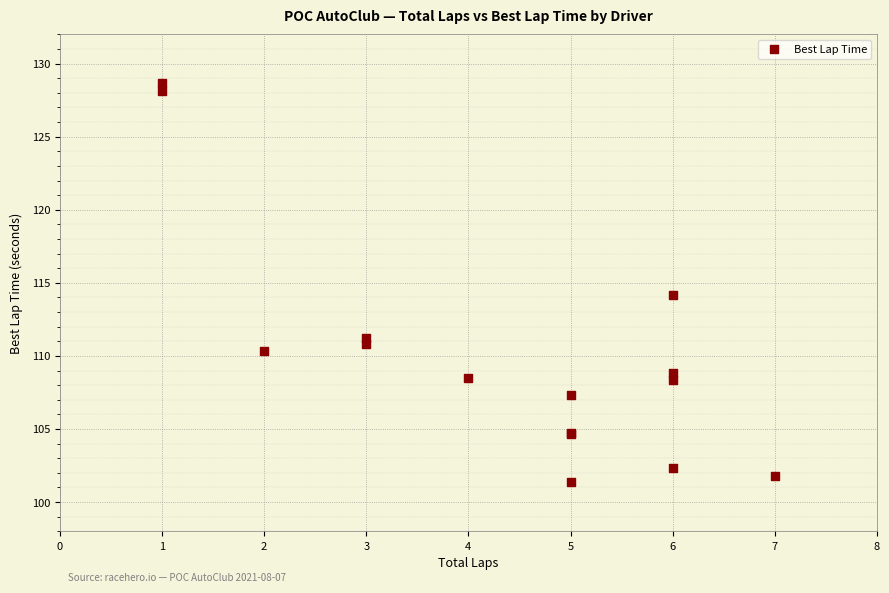

What Y value in the scatter plot is closest to 115?

114.2